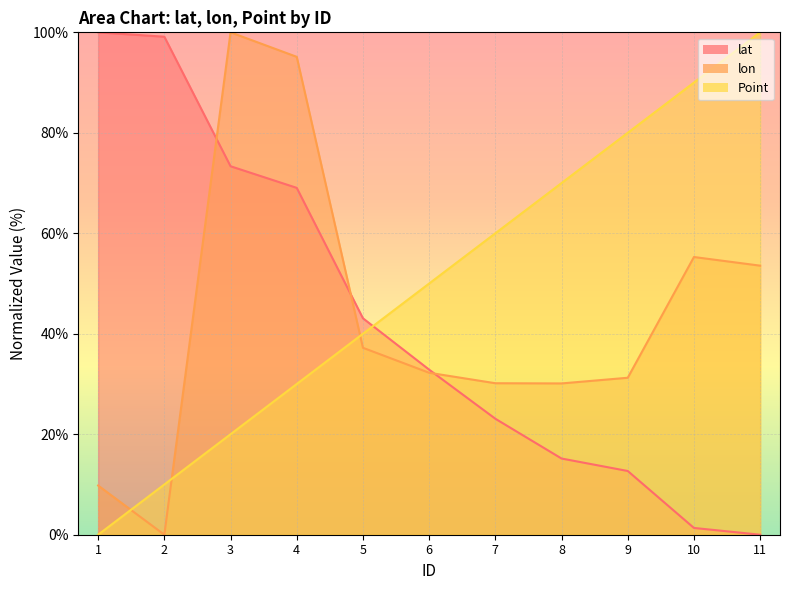

Which series has the largest total across all categories?

Point